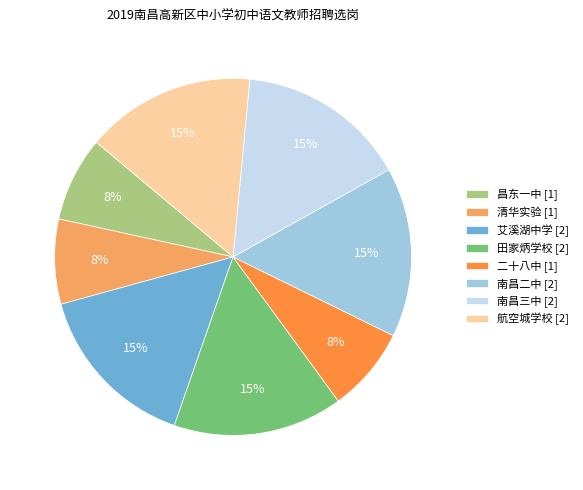

Is it true that 艾溪湖中学 [2] is 15% of the pie?

True